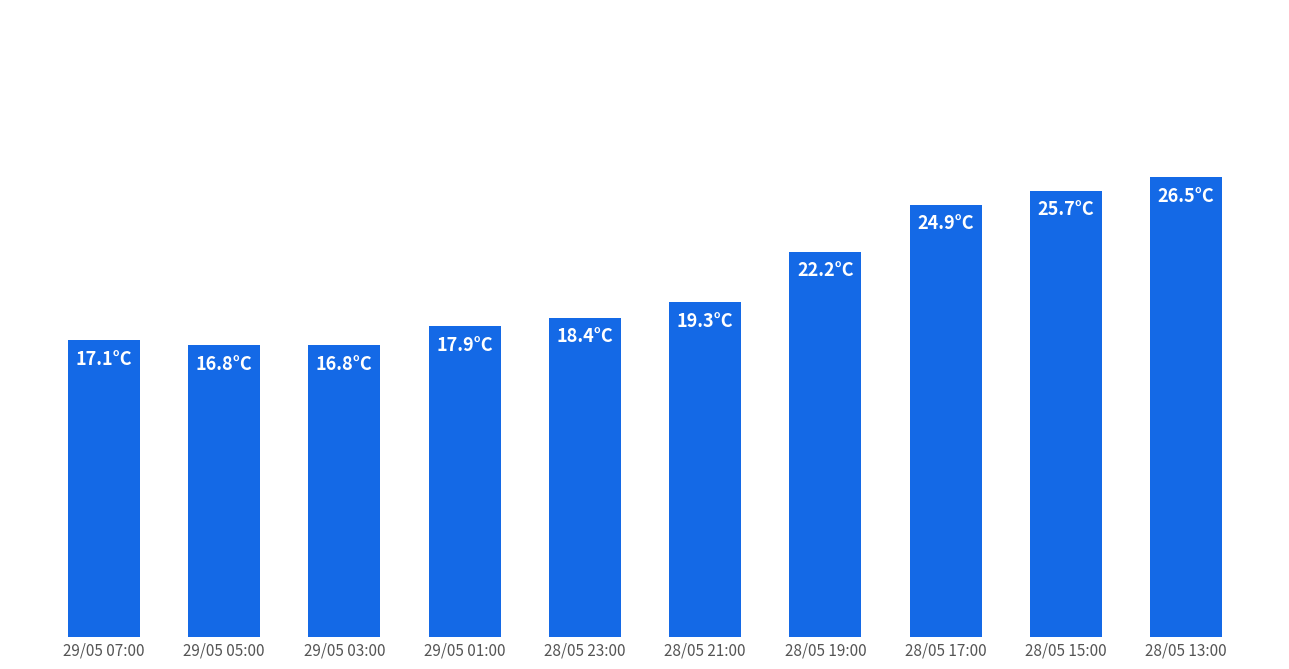

Are the bars horizontal?

No